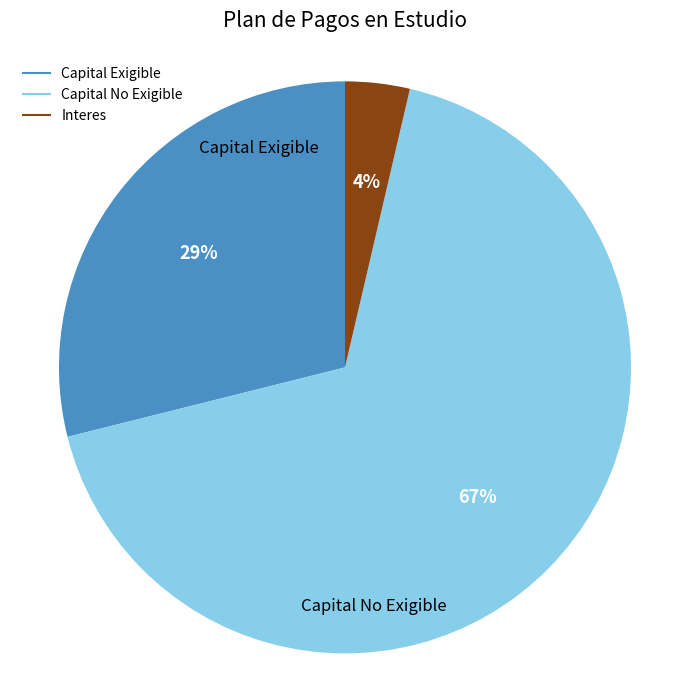

To the nearest percent, what portion does Interes represent?

4%